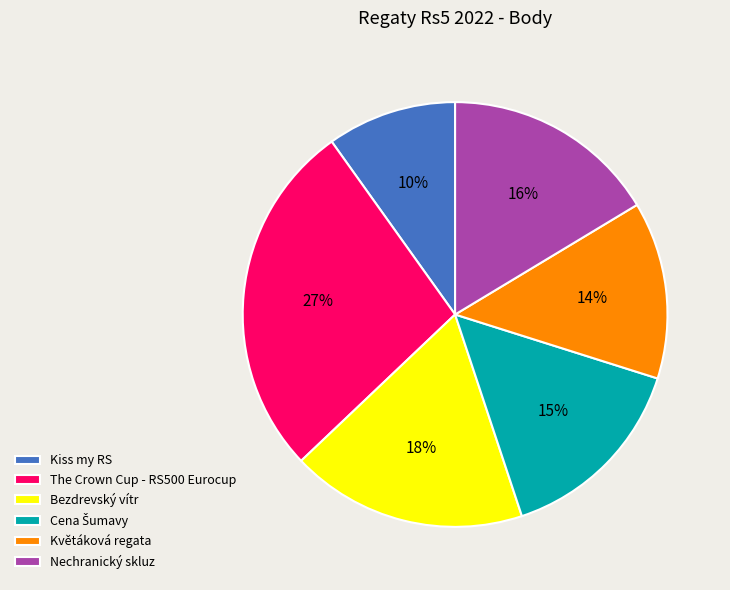

Which category has the smallest portion of the pie?

Kiss my RS